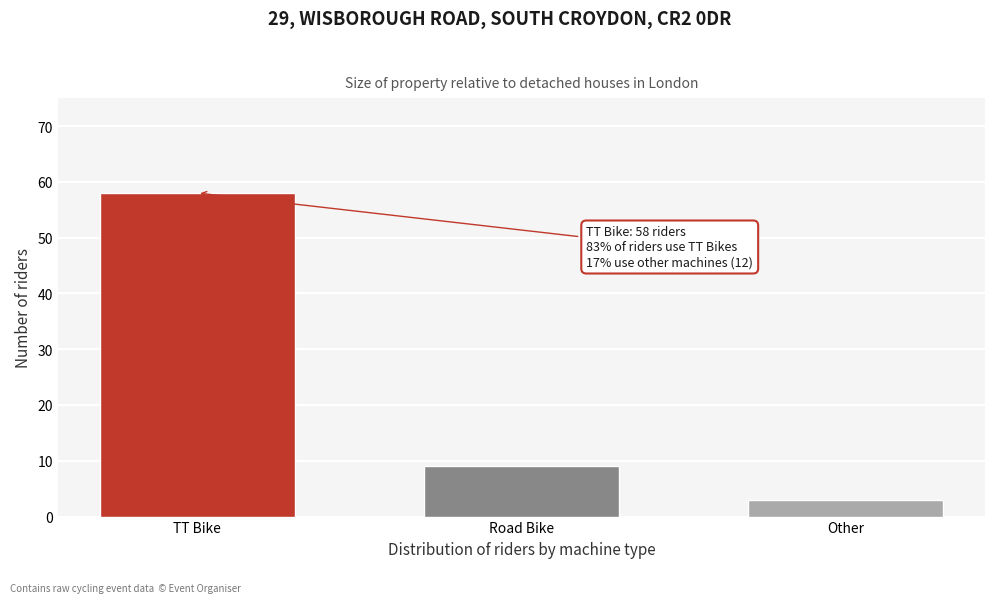

Reading left to right, extract all data points from this chart.

58	9	3